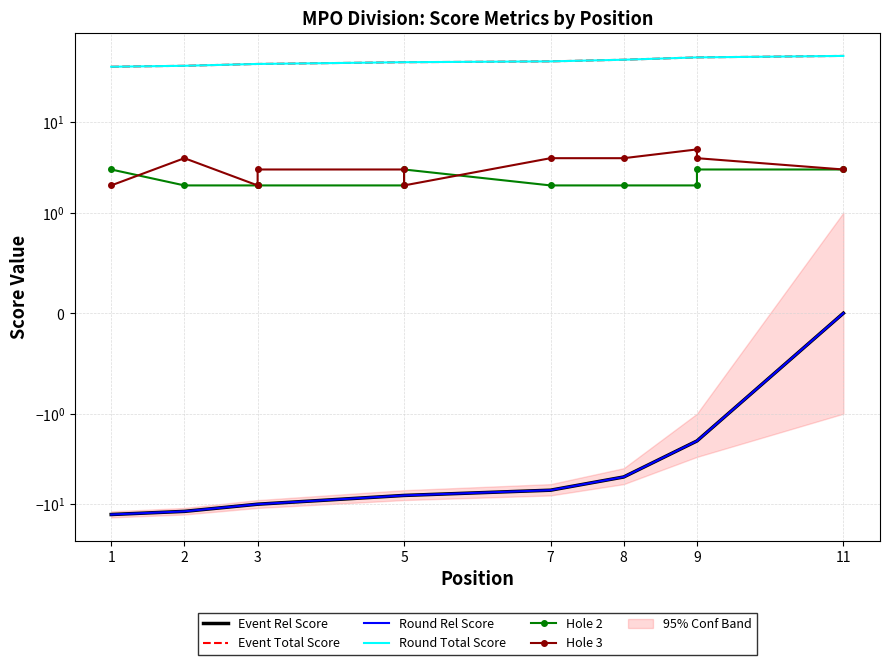

At 1, list the series in order from smallest to largest.

Event Rel Score, Round Rel Score, Hole 3, Hole 2, Event Total Score, Round Total Score